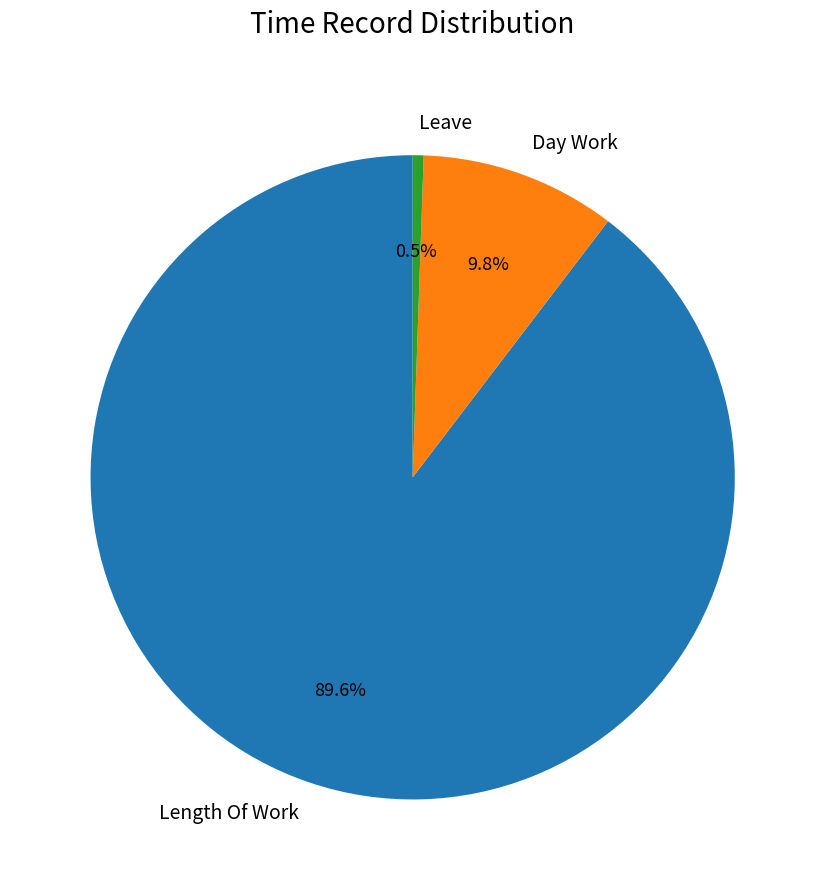

Which has a higher value, Length Of Work or Day Work?

Length Of Work